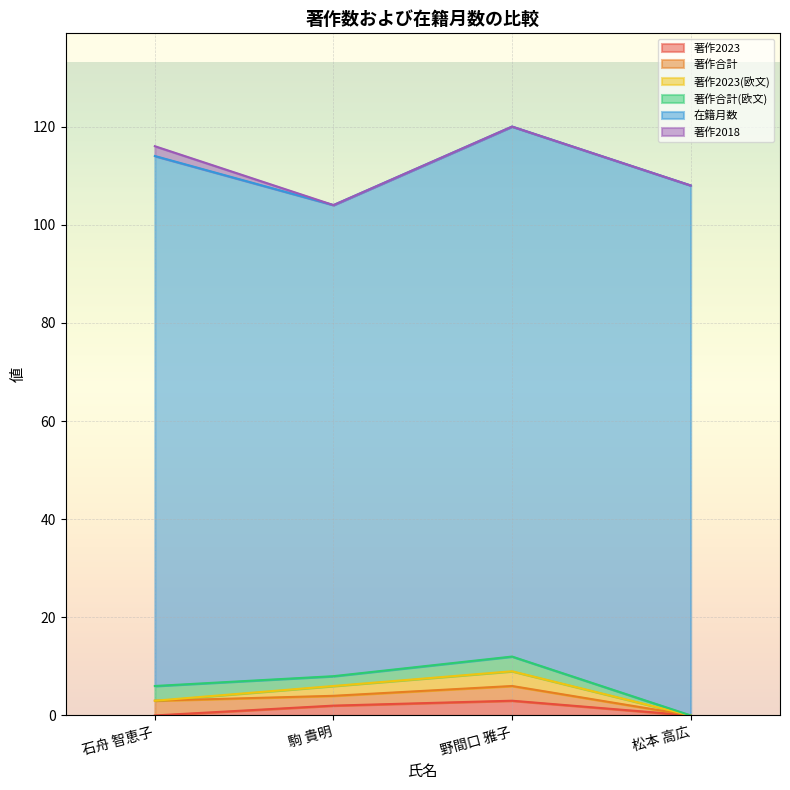

True or false: 著作合計 and 在籍月数 cross at least once.

False